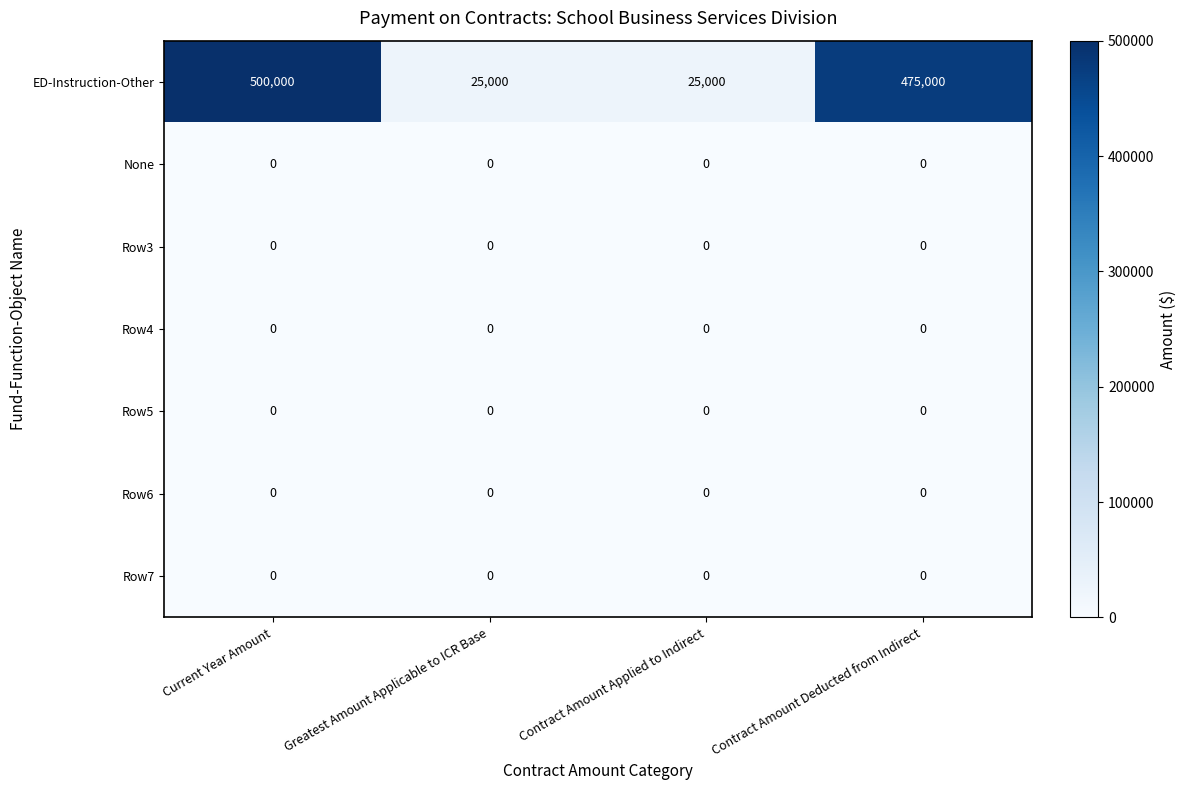

The value of Row7 at Current Year Amount is 0. True or false?

True